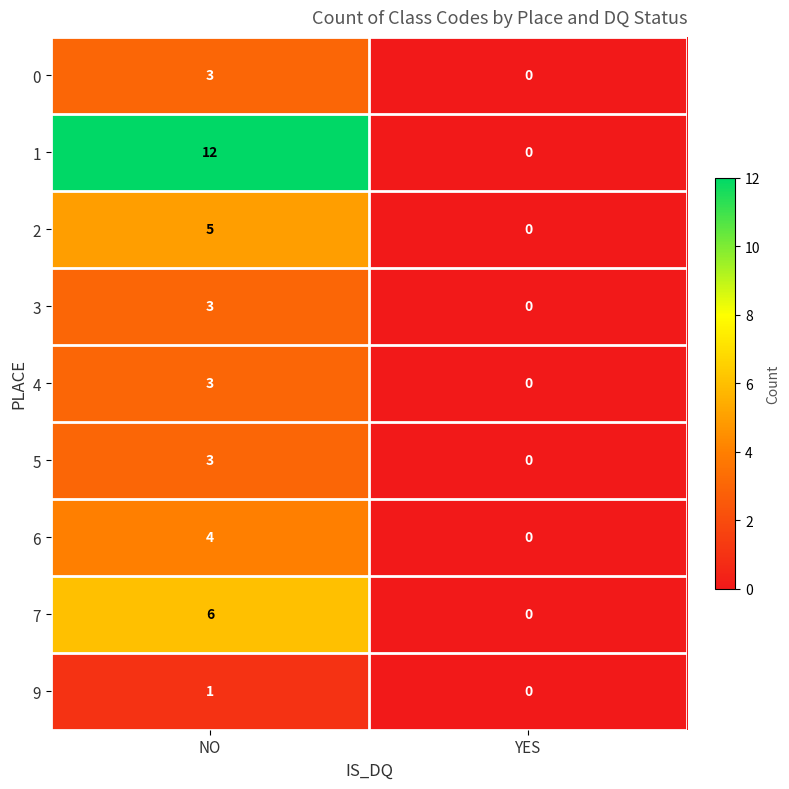

How many distinct data groups are displayed?

9